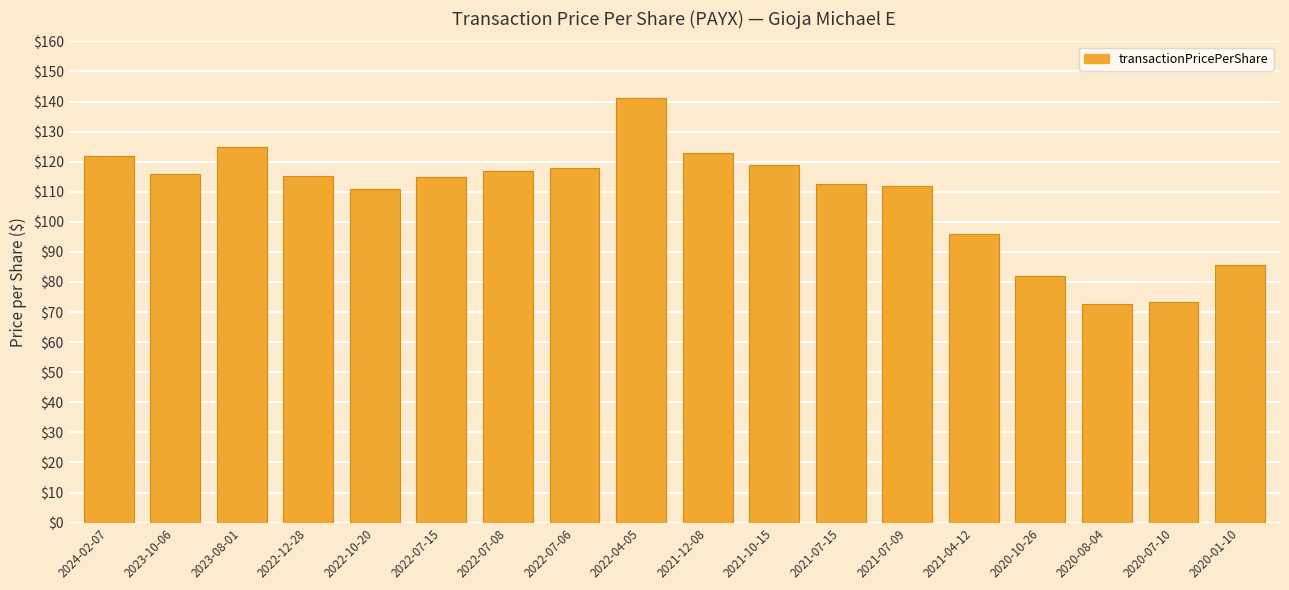

Which has a higher value, 2021-12-08 or 2022-07-15?

2021-12-08